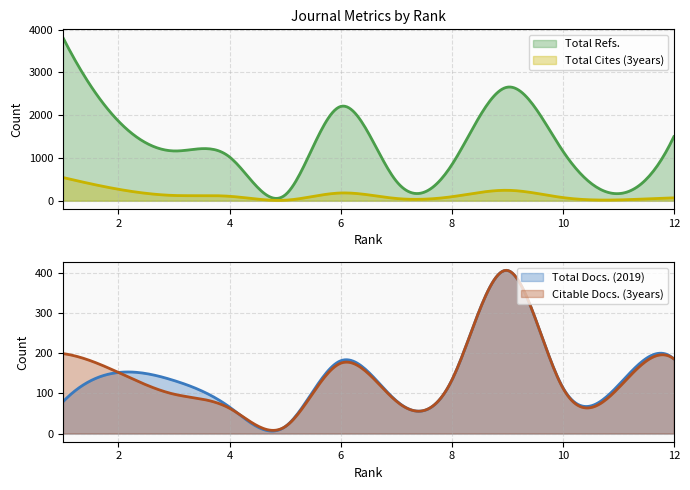

How many interior local peaks does the Total Refs. series have?

2